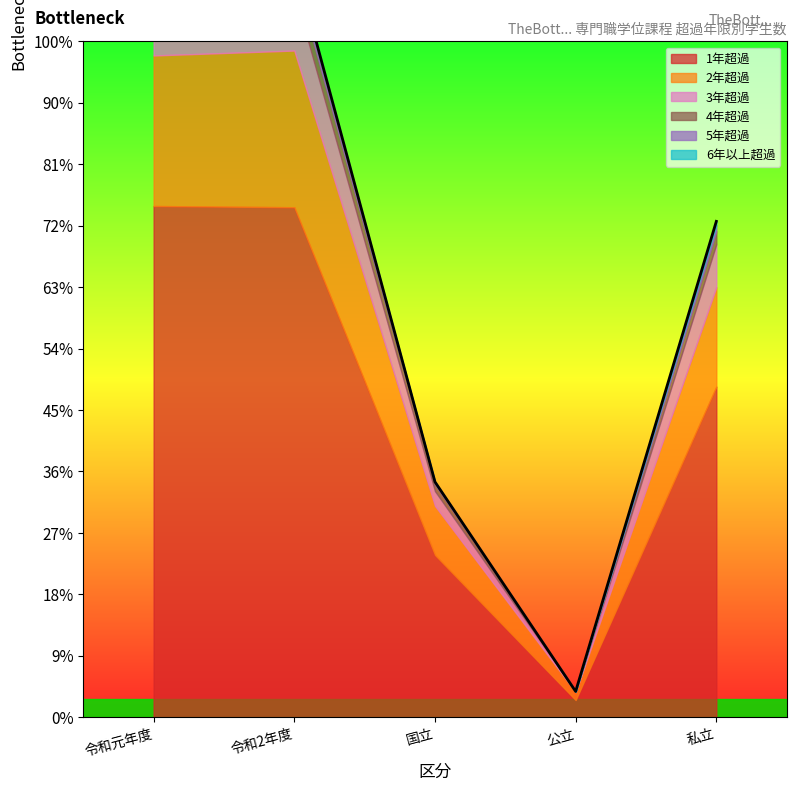

Reading left to right, transcribe all the data shown in this chart.

1年超過: 832	830	264	28	538
2年超過: 245	255	80	13	162
3年超過: 93	95	24	1	70
4年超過: 40	32	11	0	21
5年超過: 22	14	4	0	10
6年以上超過: 5	6	0	0	6